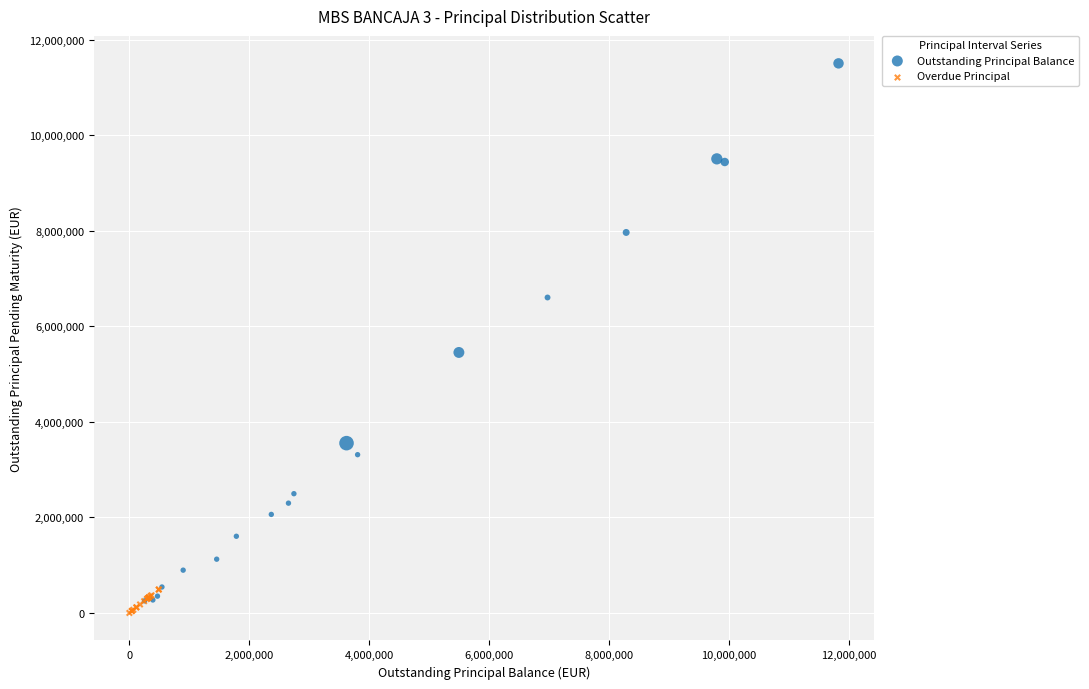

Which series has the largest Y range (max minus min)?

Outstanding Principal Balance